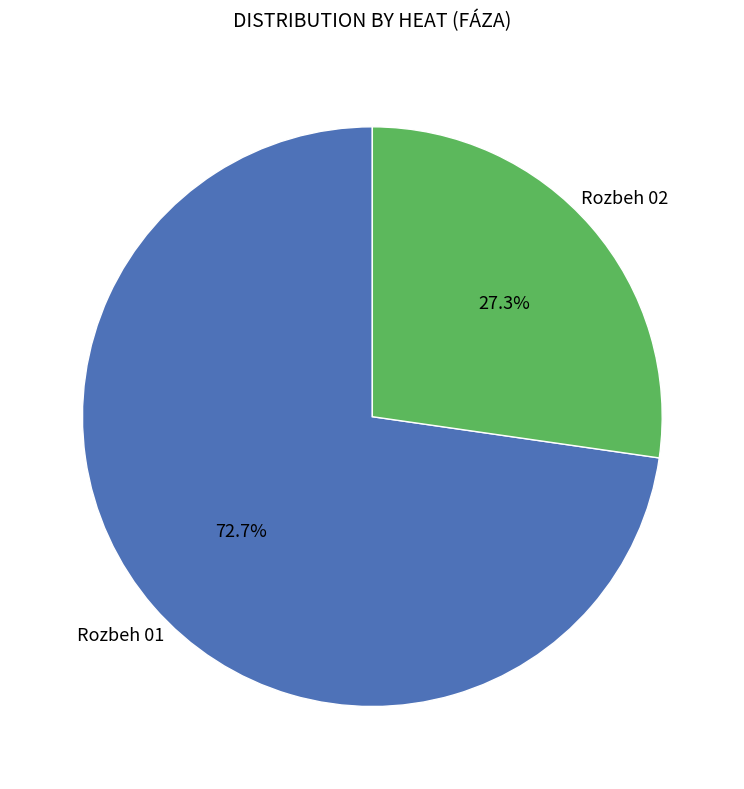

Does any single category account for the majority?

Yes